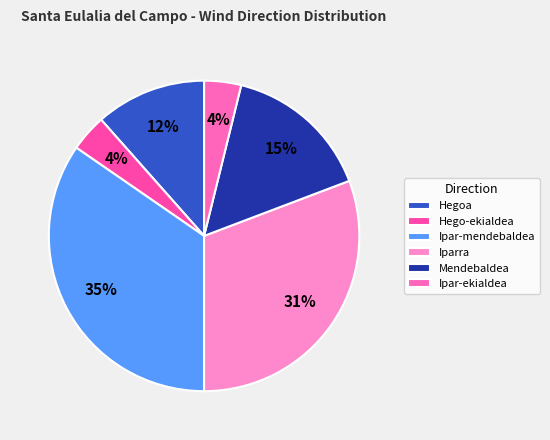

Between Ipar-mendebaldea and Hegoa, which is larger?

Ipar-mendebaldea